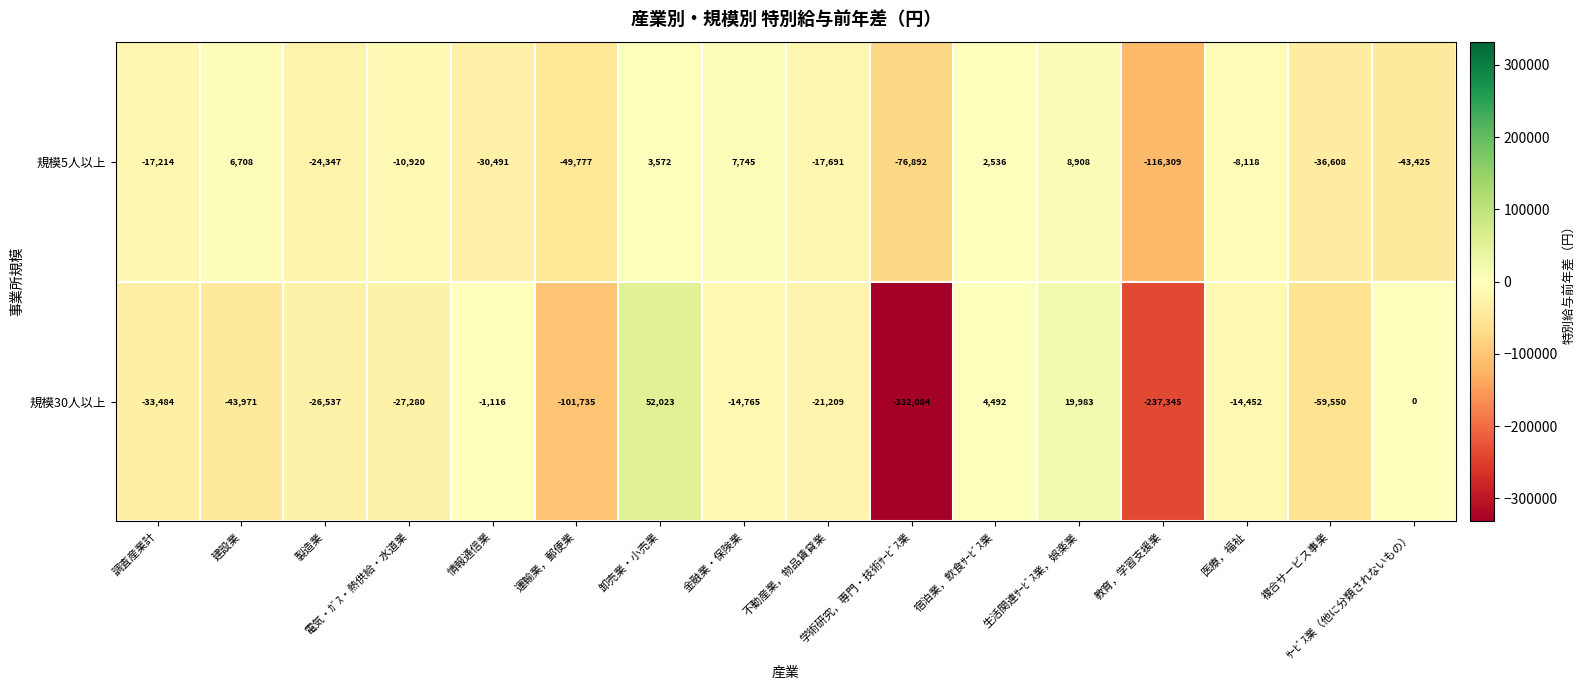

How many negative values does the 規模30人以上 series have?

12